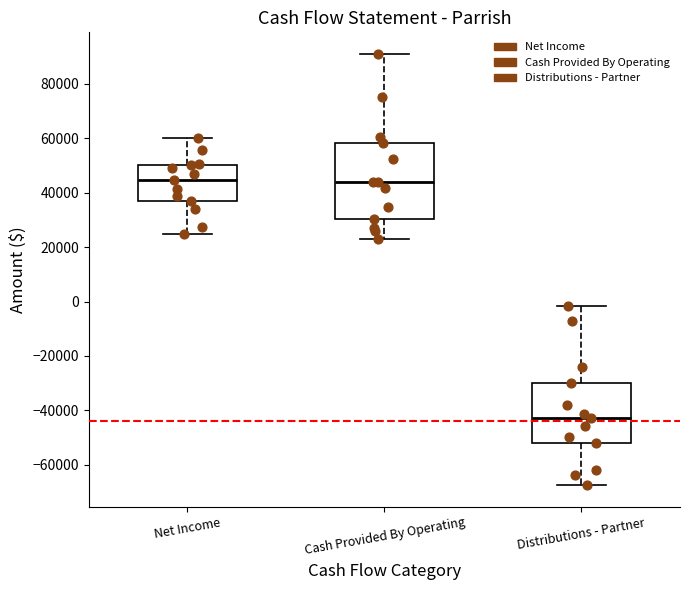

Reading left to right, transcribe this box plot: for each box, give where its median line is, the range the box spans, and where its two whiskers end, as read against the y-axis. The values are not printed on the chart, so give them approximately, as read against the axis.

Net Income: median 44000, box 38000 to 50000, whiskers 24000 to 60000
Cash Provided By Operating: median 44000, box 30000 to 58000, whiskers 22000 to 90000
Distributions - Partner: median -42000, box -52000 to -30000, whiskers -68000 to -2000